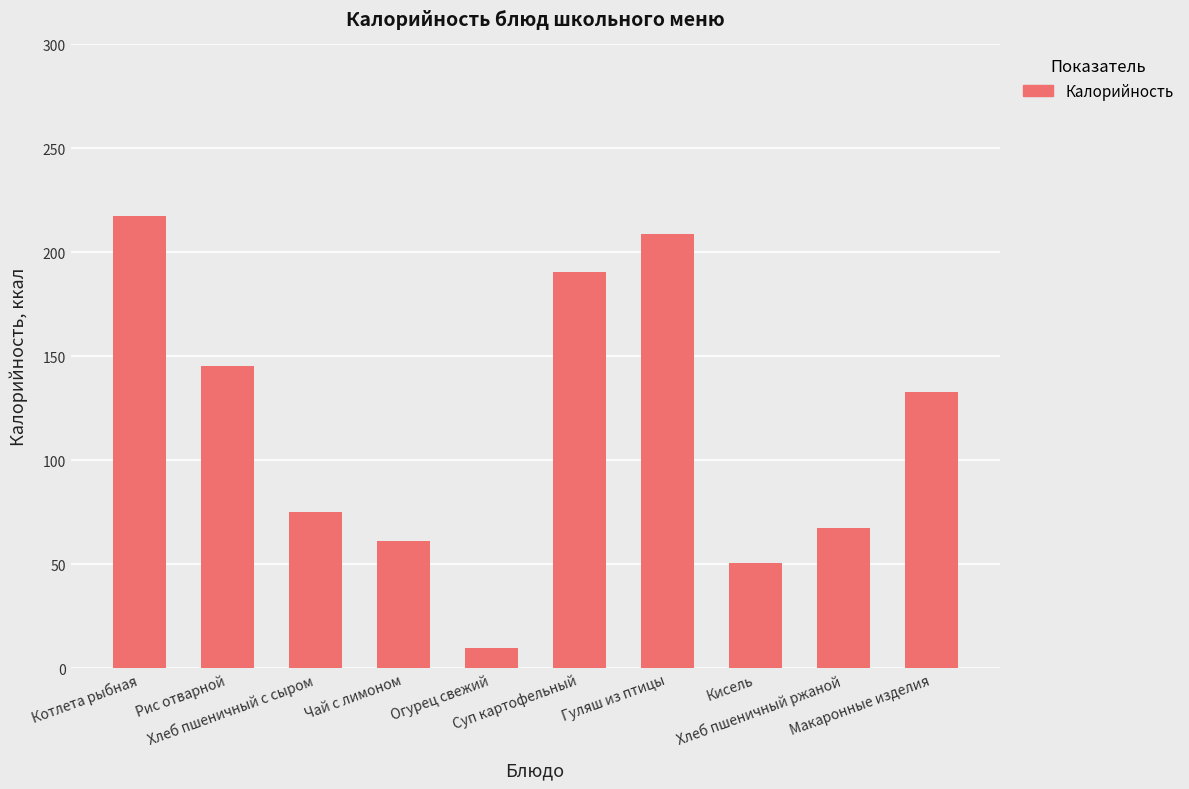

What is the label of the 3rd bar from the left?

Хлеб пшеничный с сыром